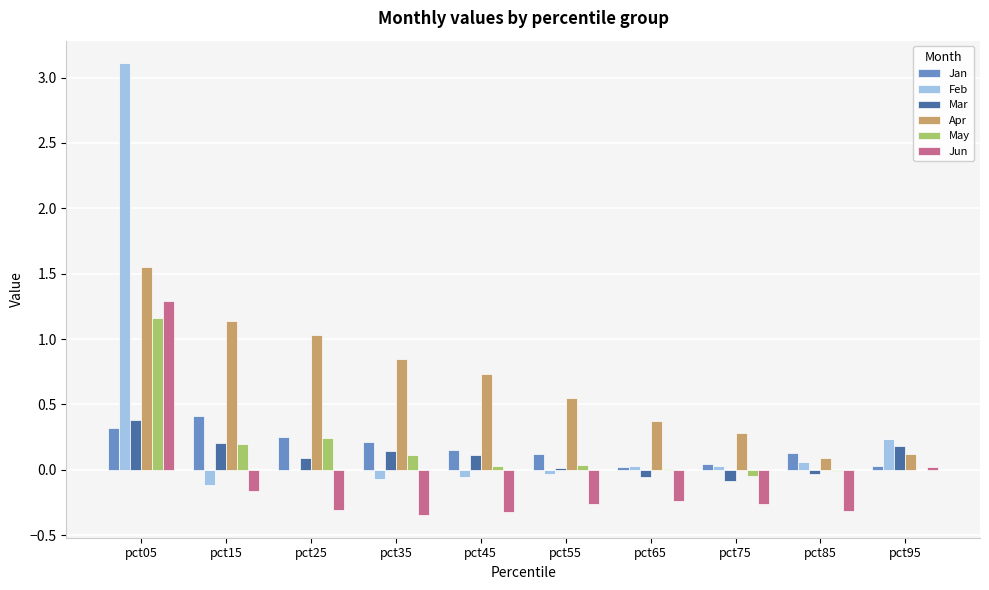

Count the number of categories in the chart.

10